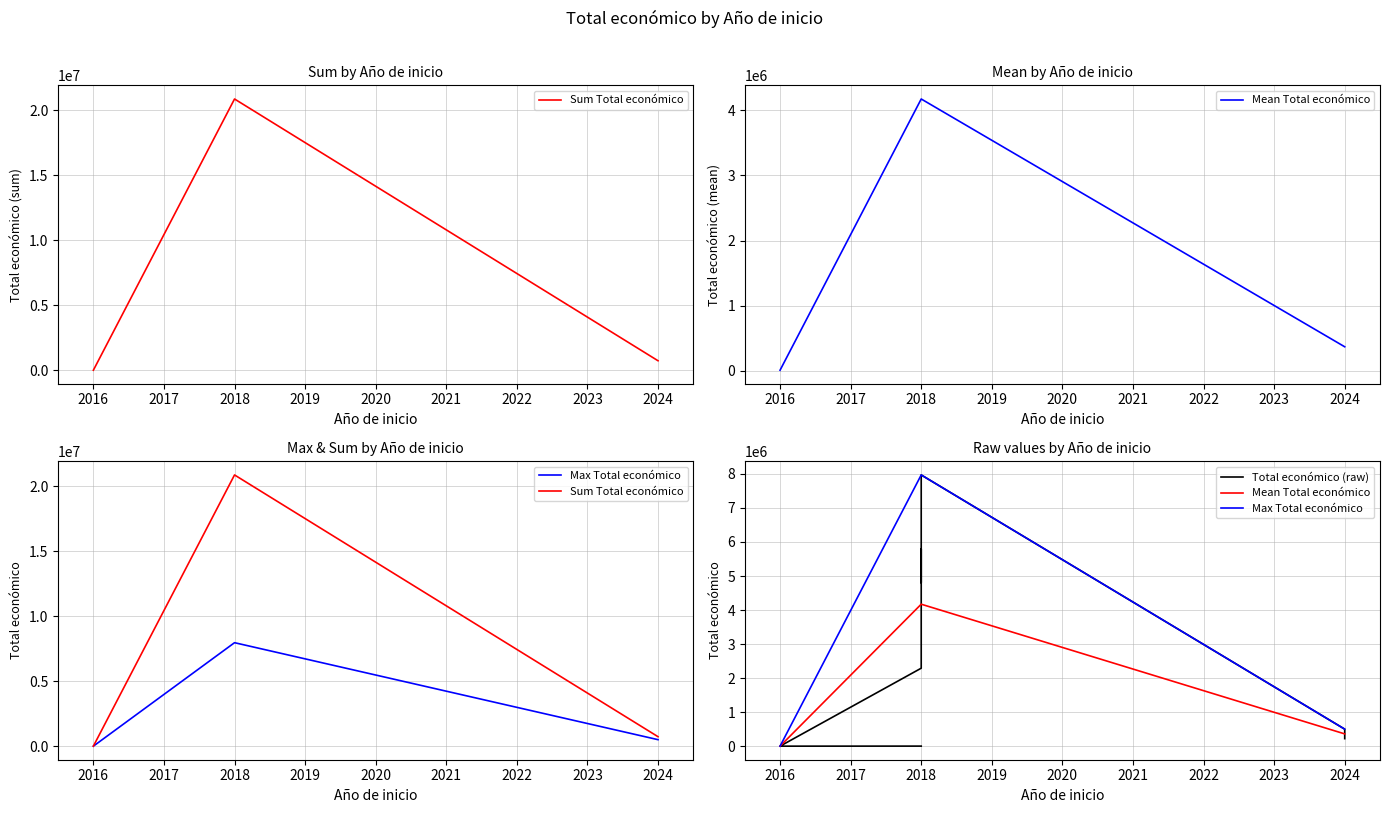

The value at 2016 is 7980. True or false?

True